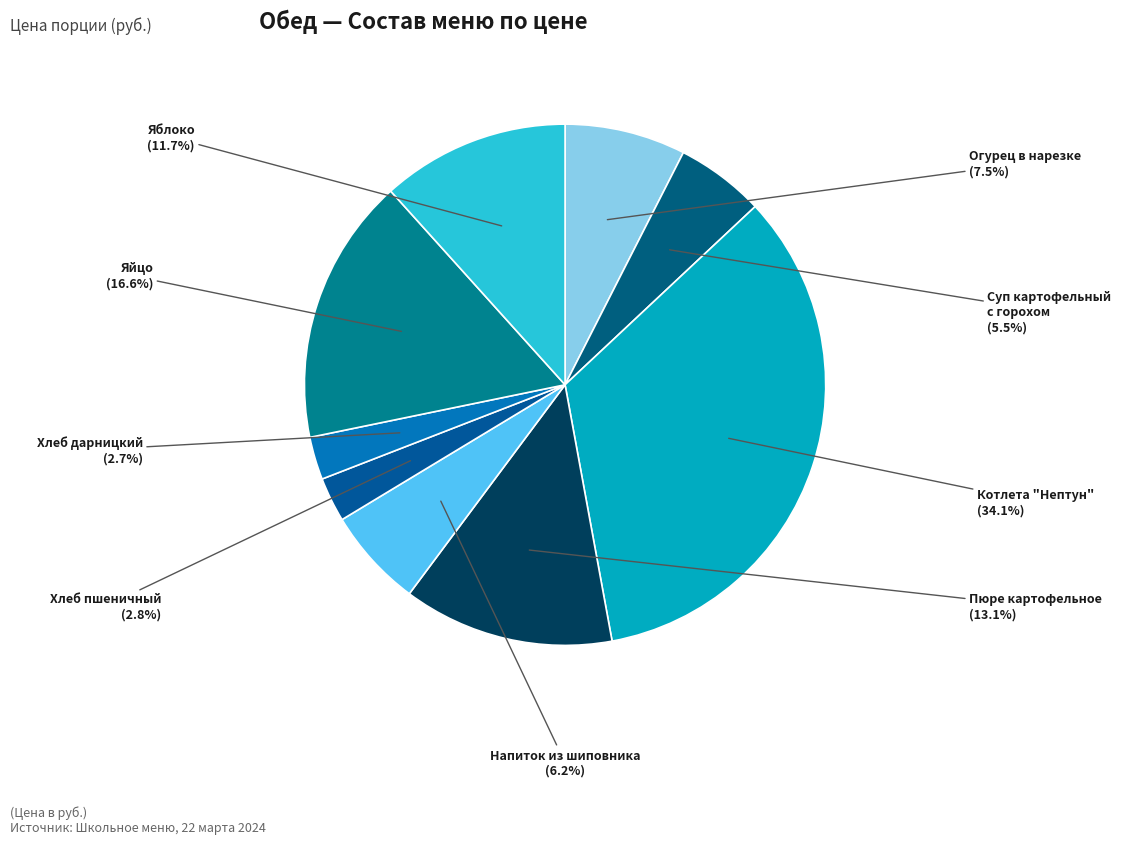

How many slices are in this pie chart?

9